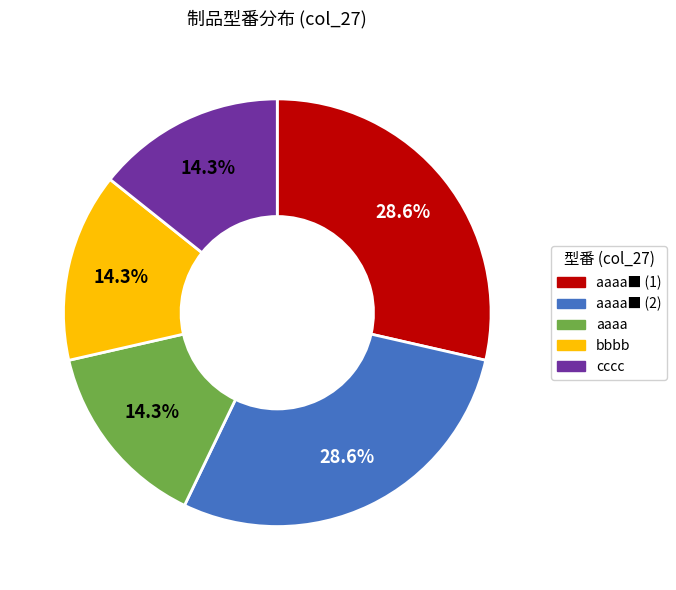

Does bbbb represent more than half of the total?

No